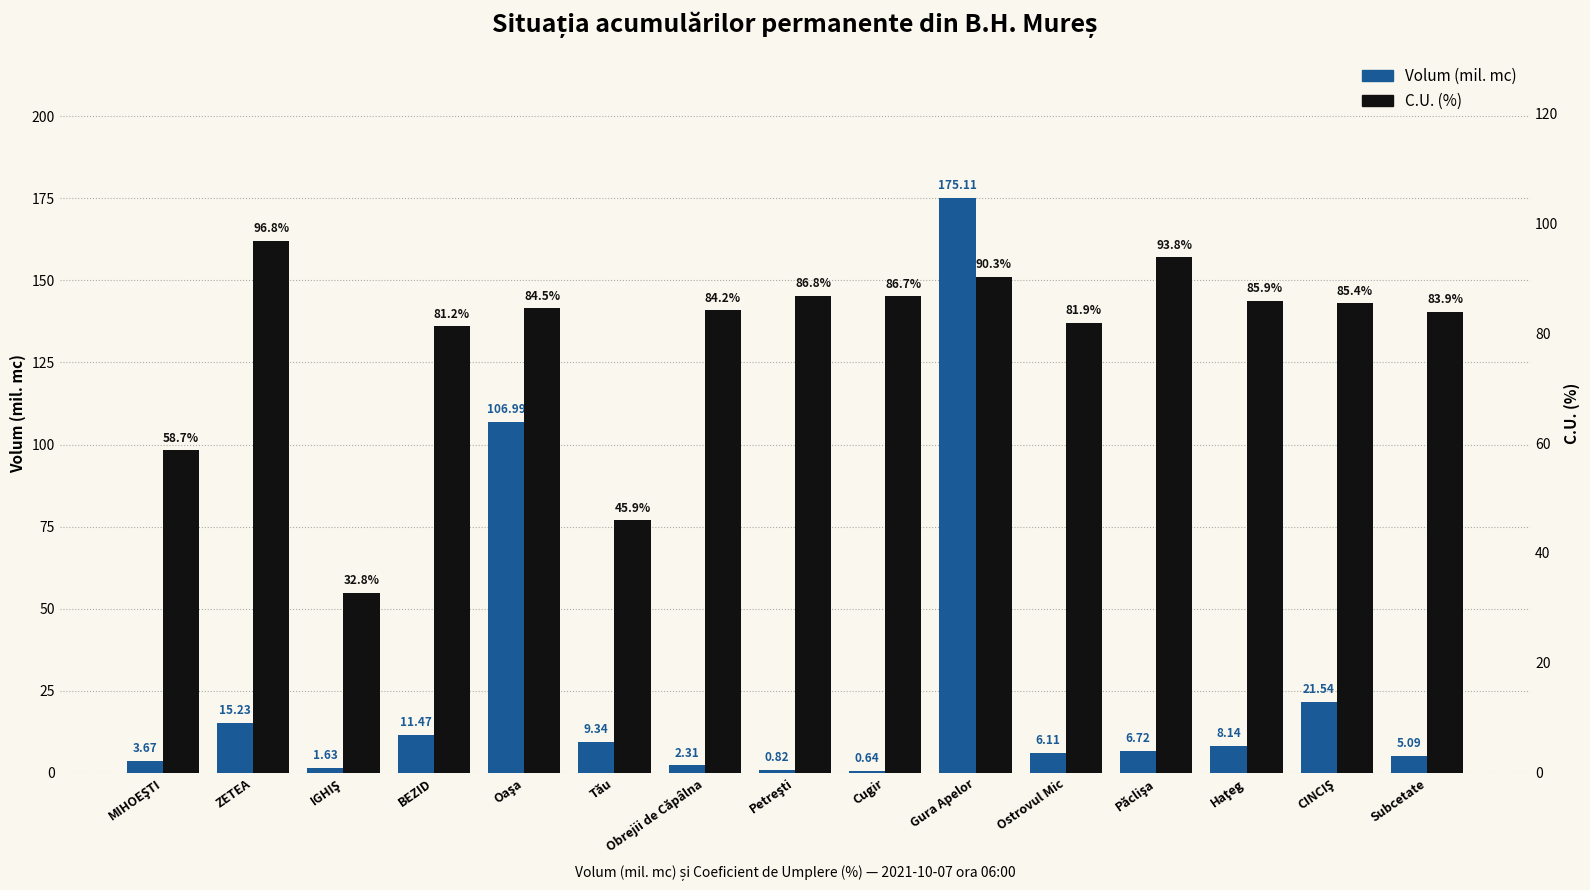

The Volum (mil. mc) series shows 0.8 at Petreşti. True or false?

True